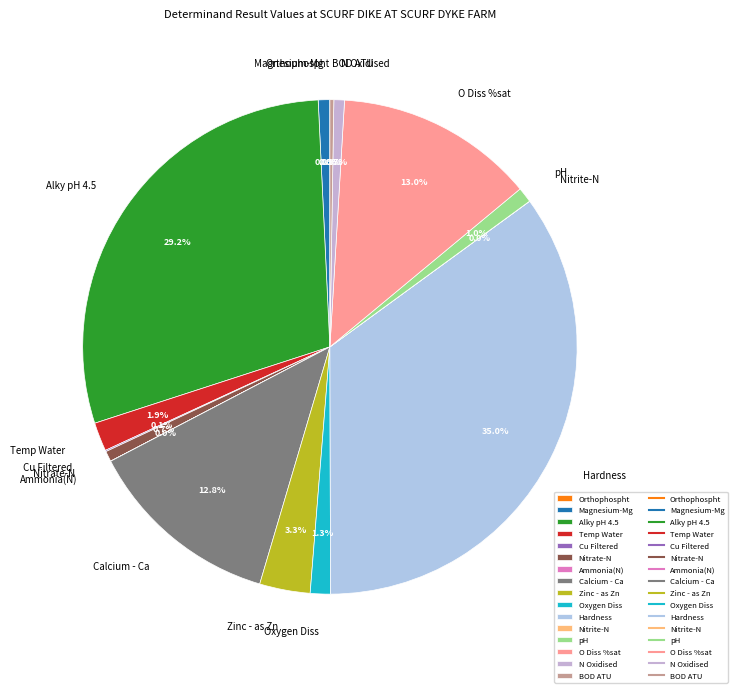

Is there a majority slice in this chart?

No